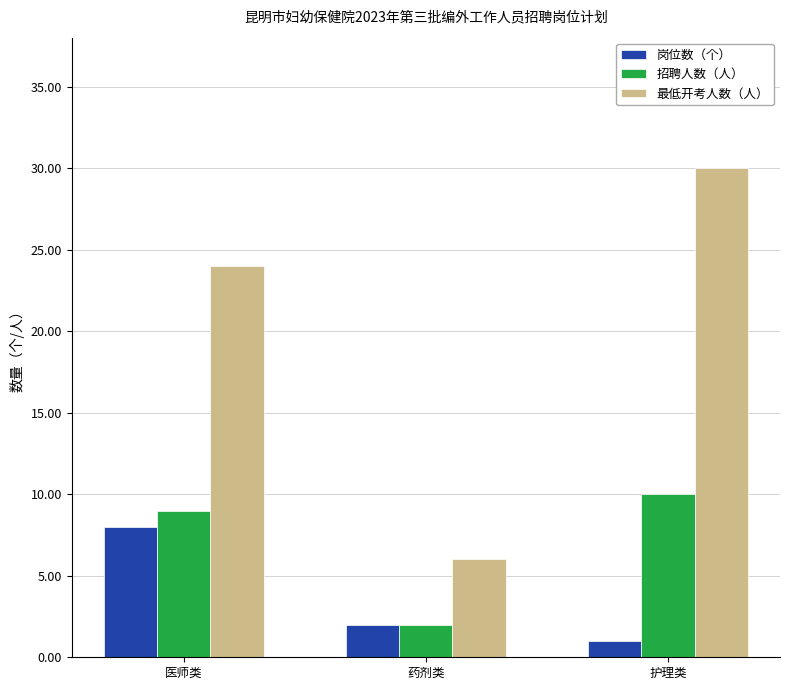

At which label does 岗位数（个） first exceed 2?

医师类